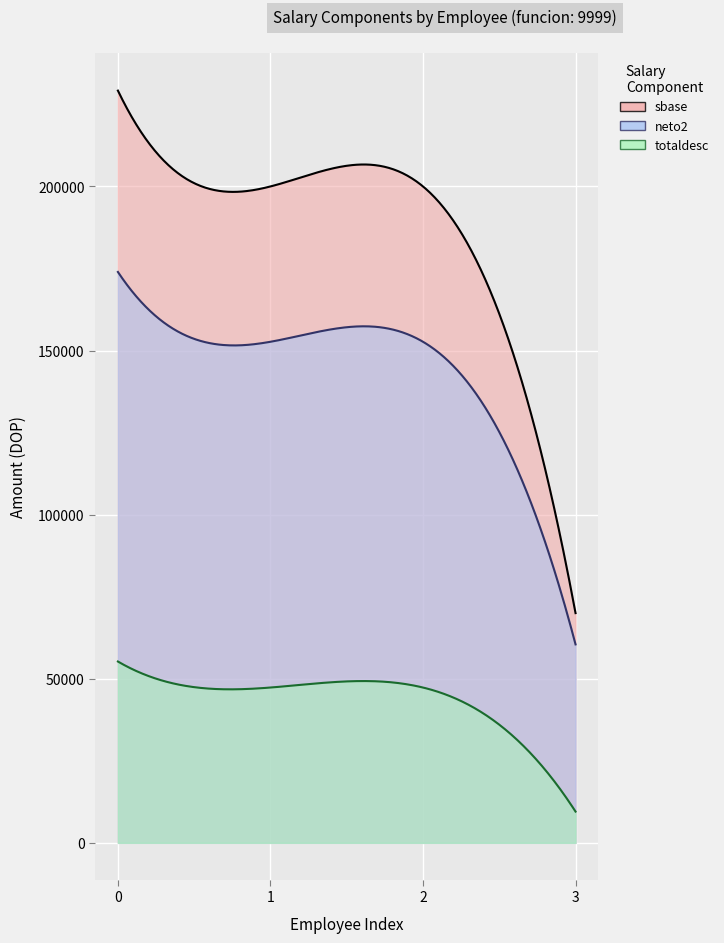

What is the difference between the maximum and minimum values?

159200